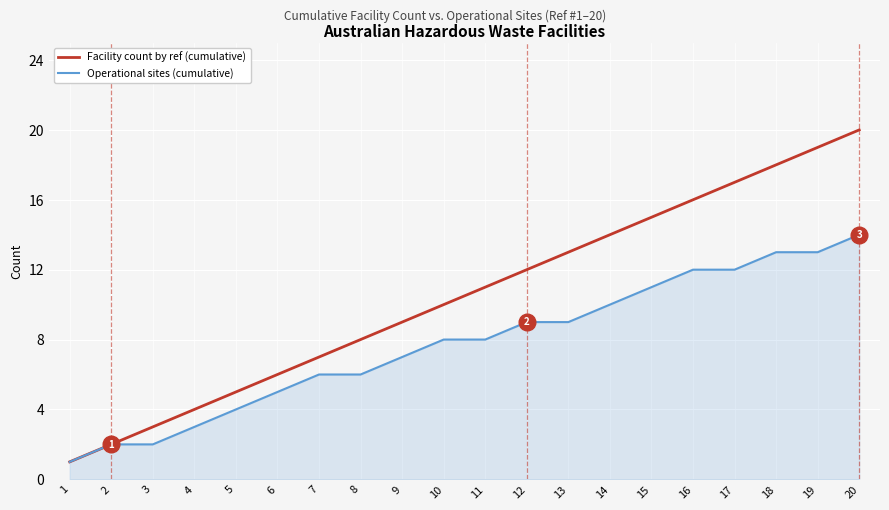

Does the chart have visible grid lines?

Yes